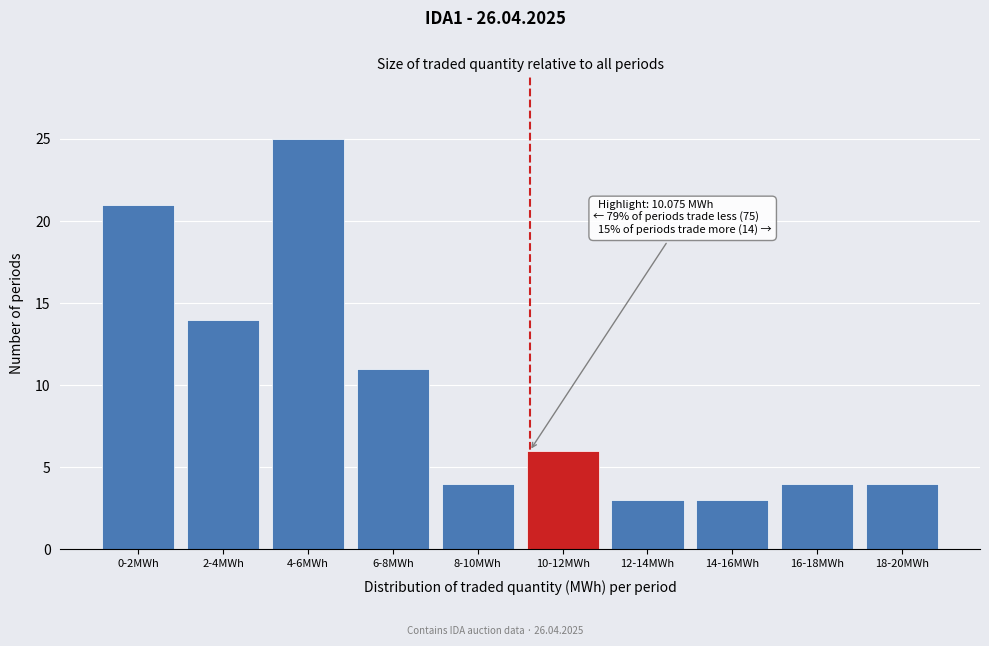

Reading left to right, what are all the values shown in this chart?

21	14	25	11	4	6	3	3	4	4